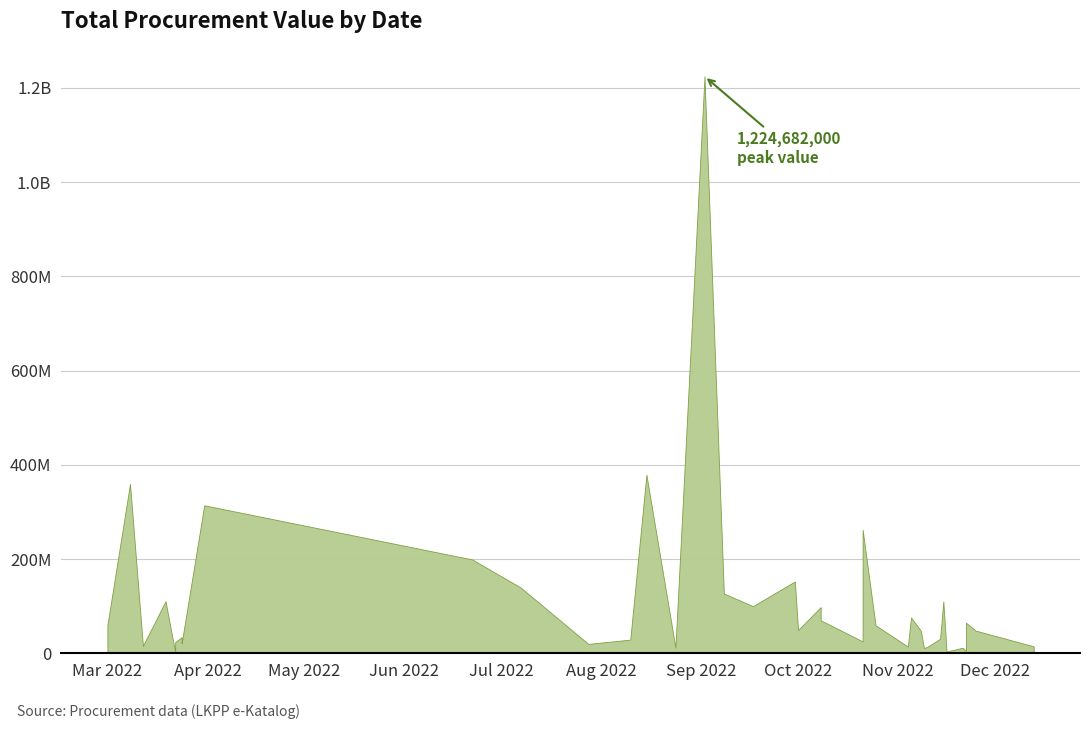

How many data points are above 48140000?

19